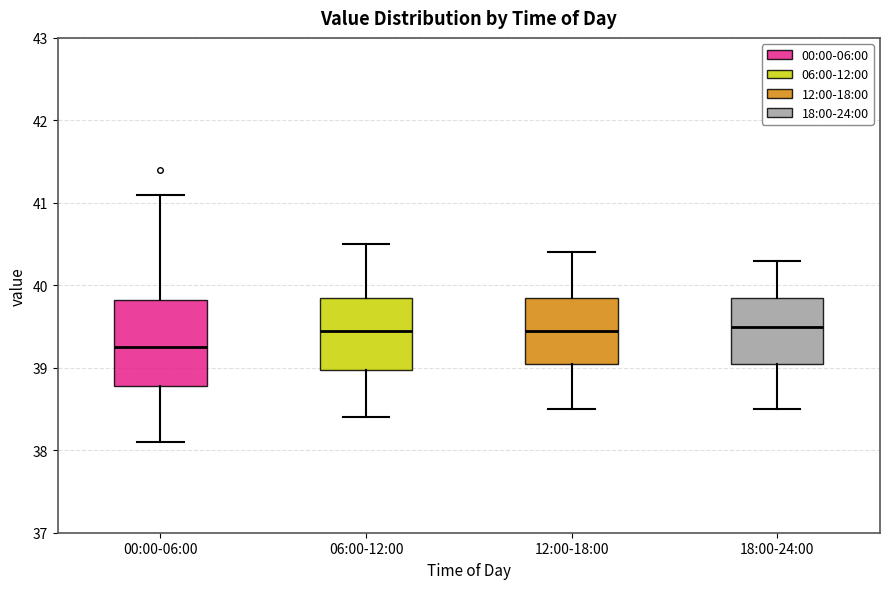

Comparing the boxes themselves (not the whiskers), which one is the tallest?

00:00-06:00